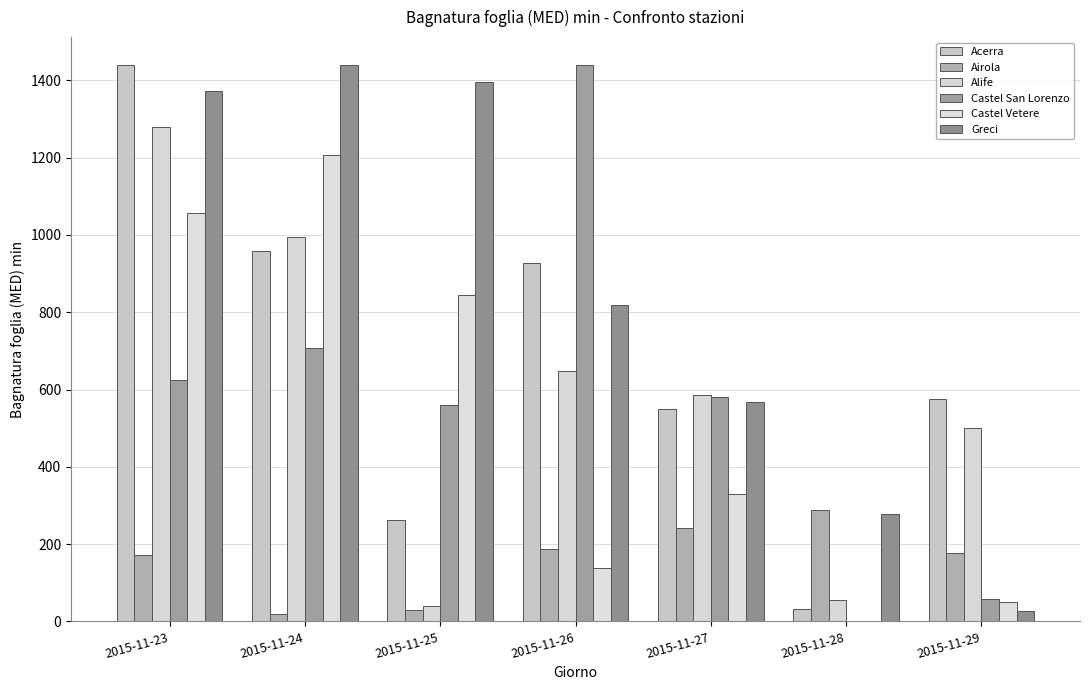

How many distinct data groups are displayed?

6